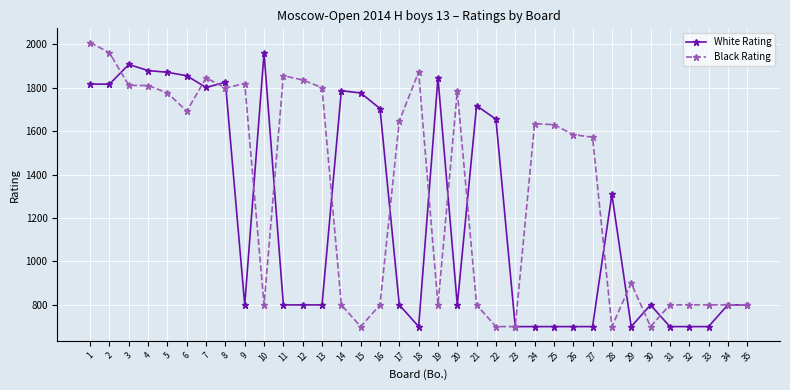

What is the difference between the second highest and second lowest values in the White Rating series?

1207